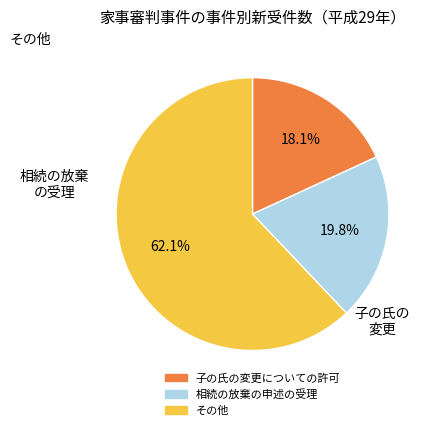

Count the number of slices in the pie.

3